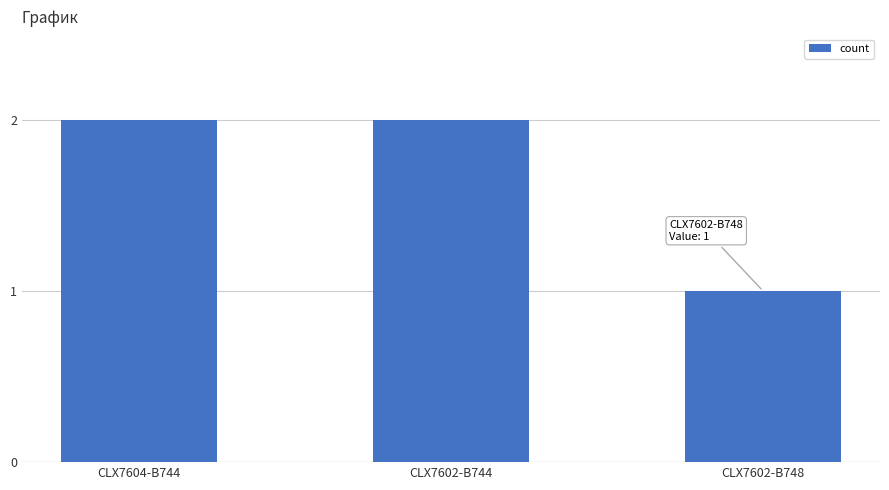

Are the bars grouped side by side (vs. stacked)?

No